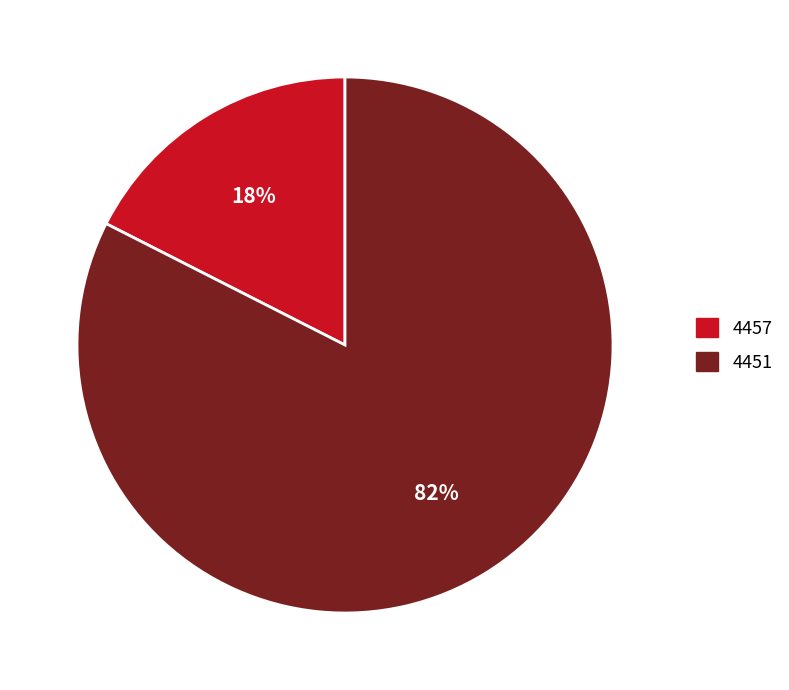

What is the smallest slice in the pie chart?

4457